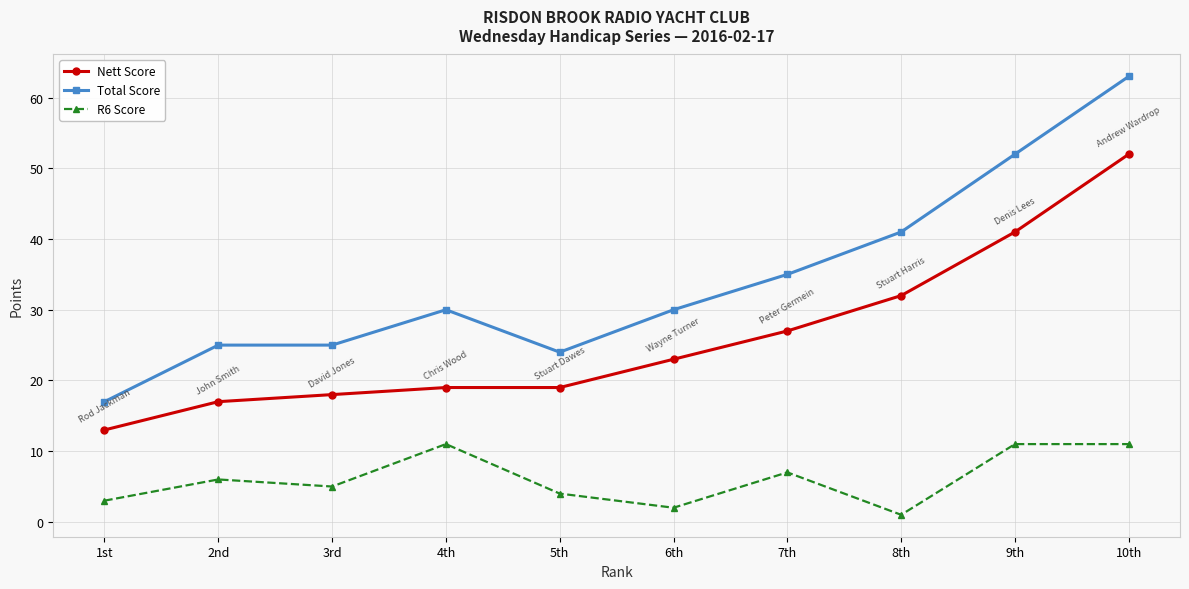

True or false: Total Score and Nett Score intersect in this chart.

False